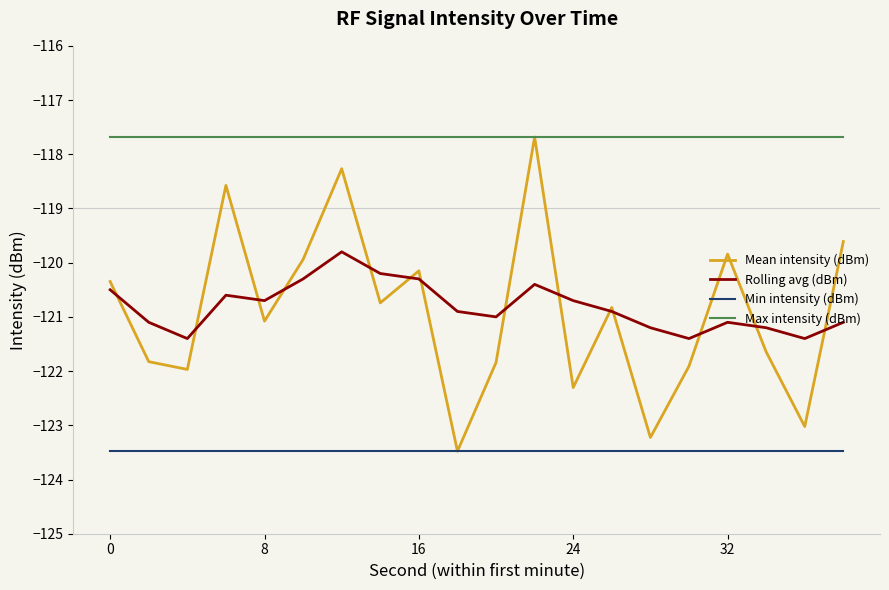

True or false: Max intensity (dBm) and Rolling avg (dBm) cross at least once.

False